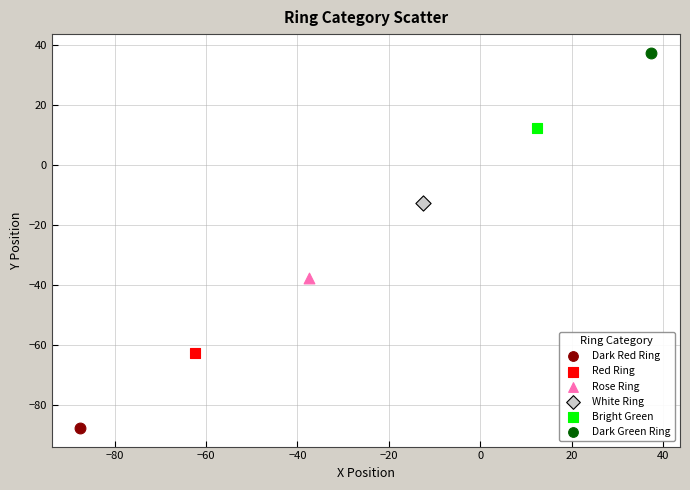

What are all the series names shown in the legend?

Dark Red Ring, Red Ring, Rose Ring, White Ring, Bright Green, Dark Green Ring